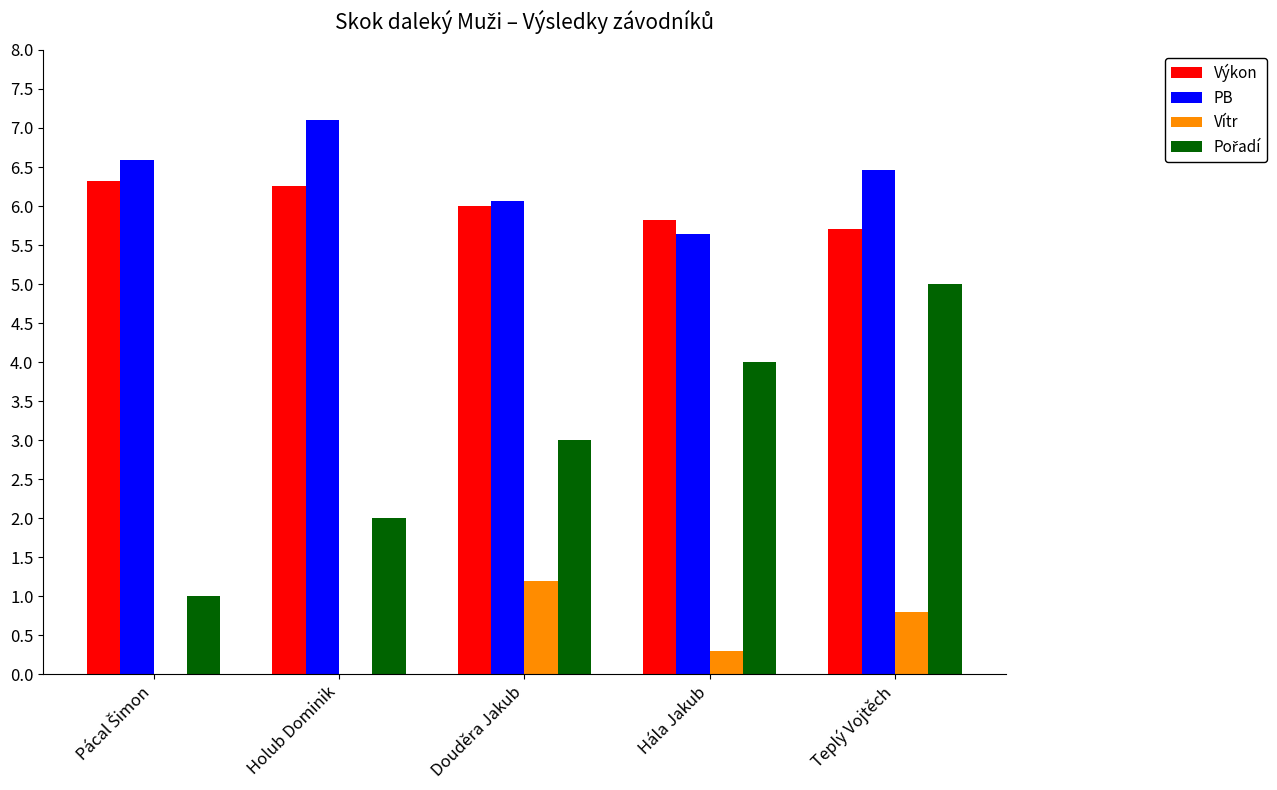

What is the approximate value of PB at Hála Jakub?

5.6